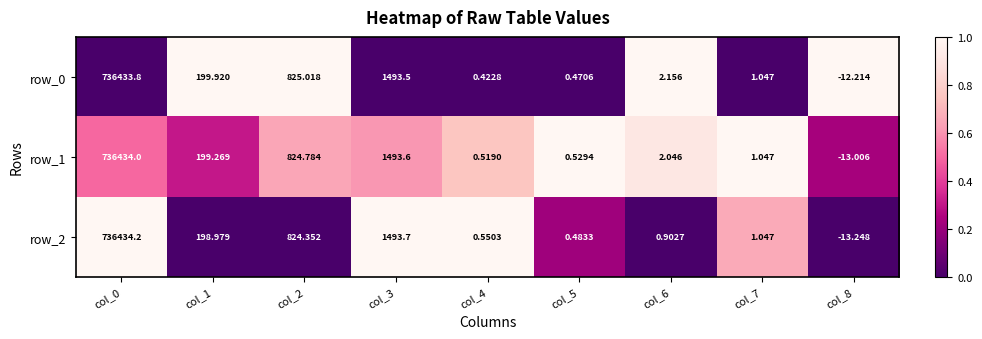

Is the value of row_1 at col_7 greater than the value of row_0 at col_5?

Yes